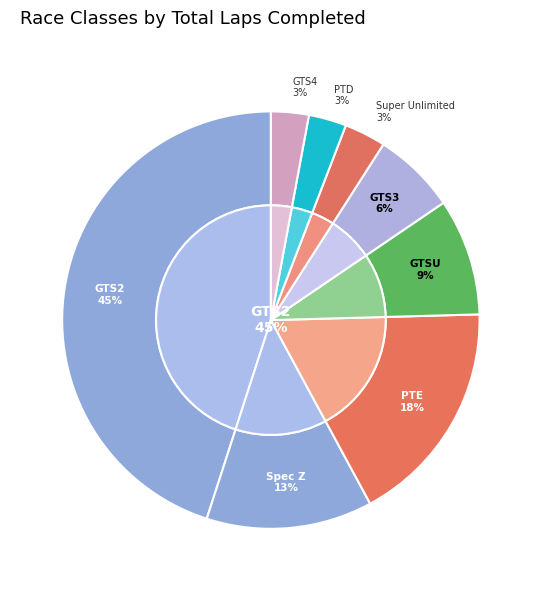

The GTS2 slice represents 1% of the pie. True or false?

False